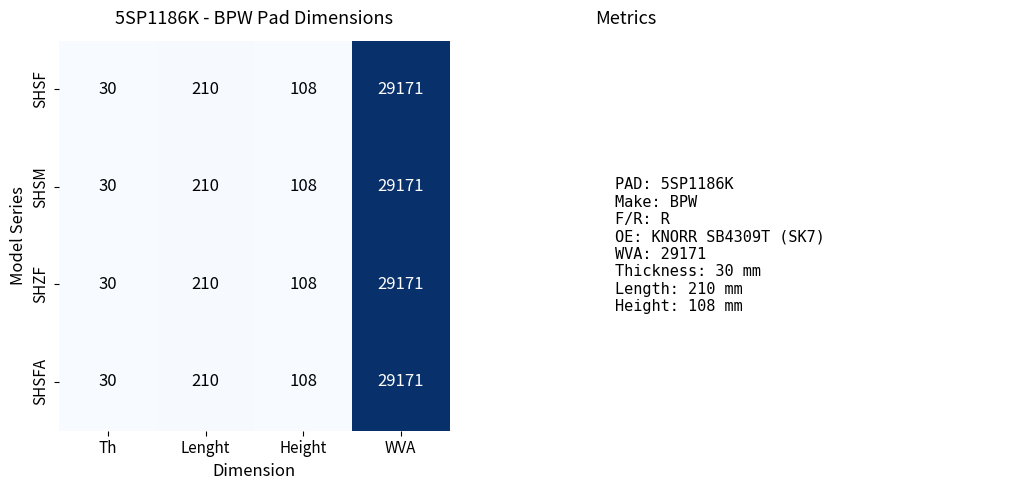

At which label is SHSM closest to 14600?

Lenght